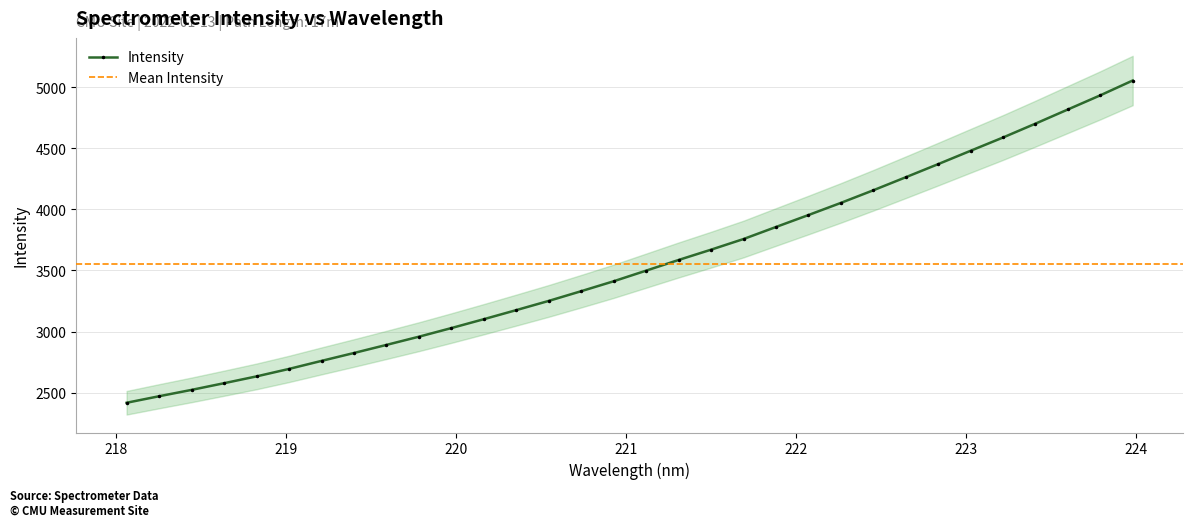

True or false: the data has more than 2 interior local peaks.

False